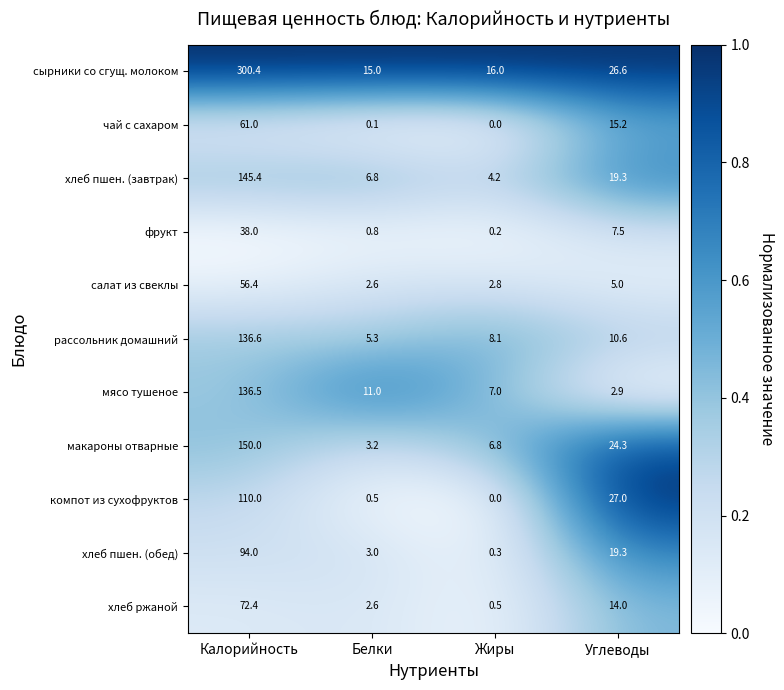

The салат из свеклы series shows 2.8 at Жиры. True or false?

True